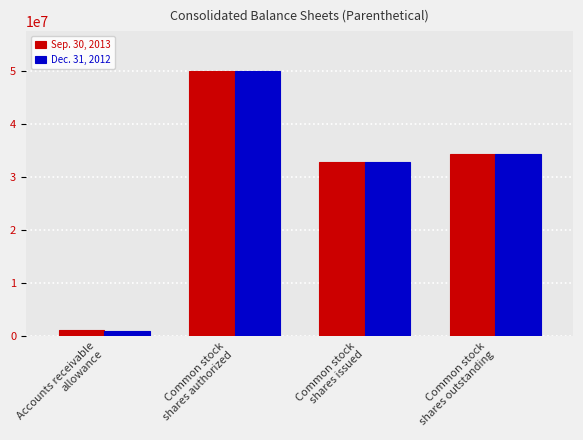

At how many categories does at least one series exceed 5784472?

3